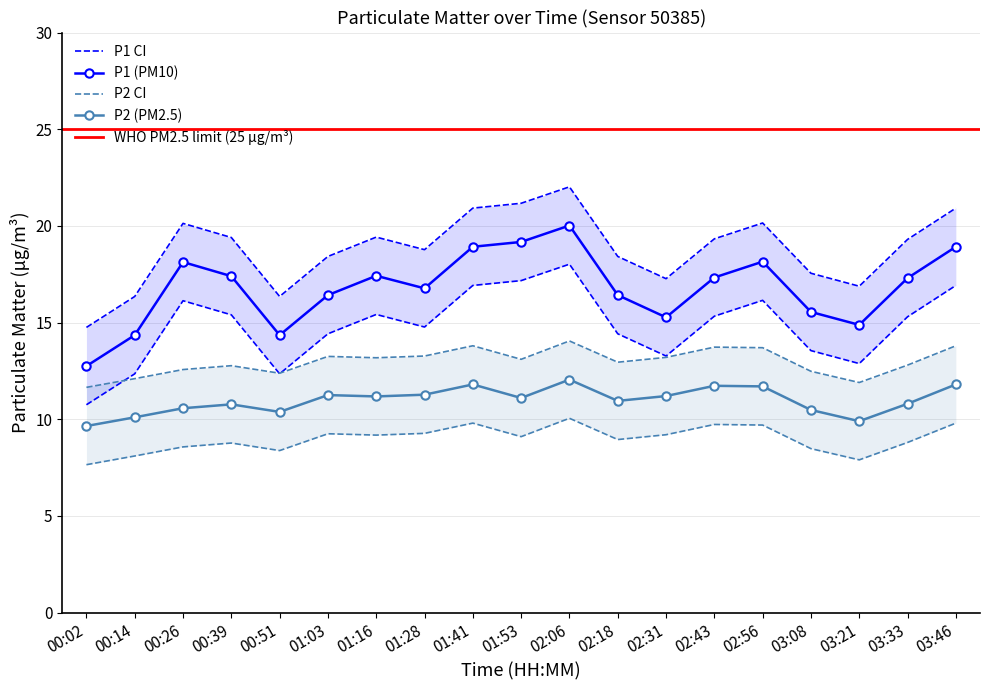

Where is the first local minimum for P1?

00:51